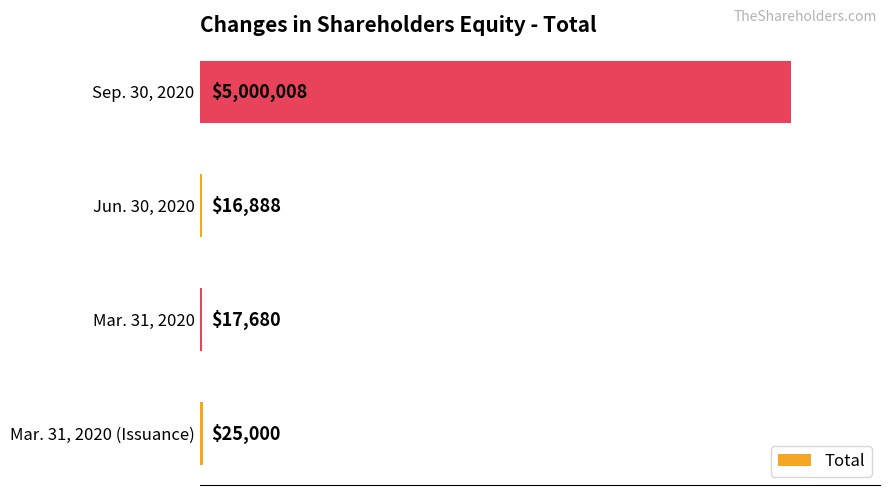

List the labels in order of value, smallest first.

Jun. 30, 2020, Mar. 31, 2020, Mar. 31, 2020 (Issuance), Sep. 30, 2020